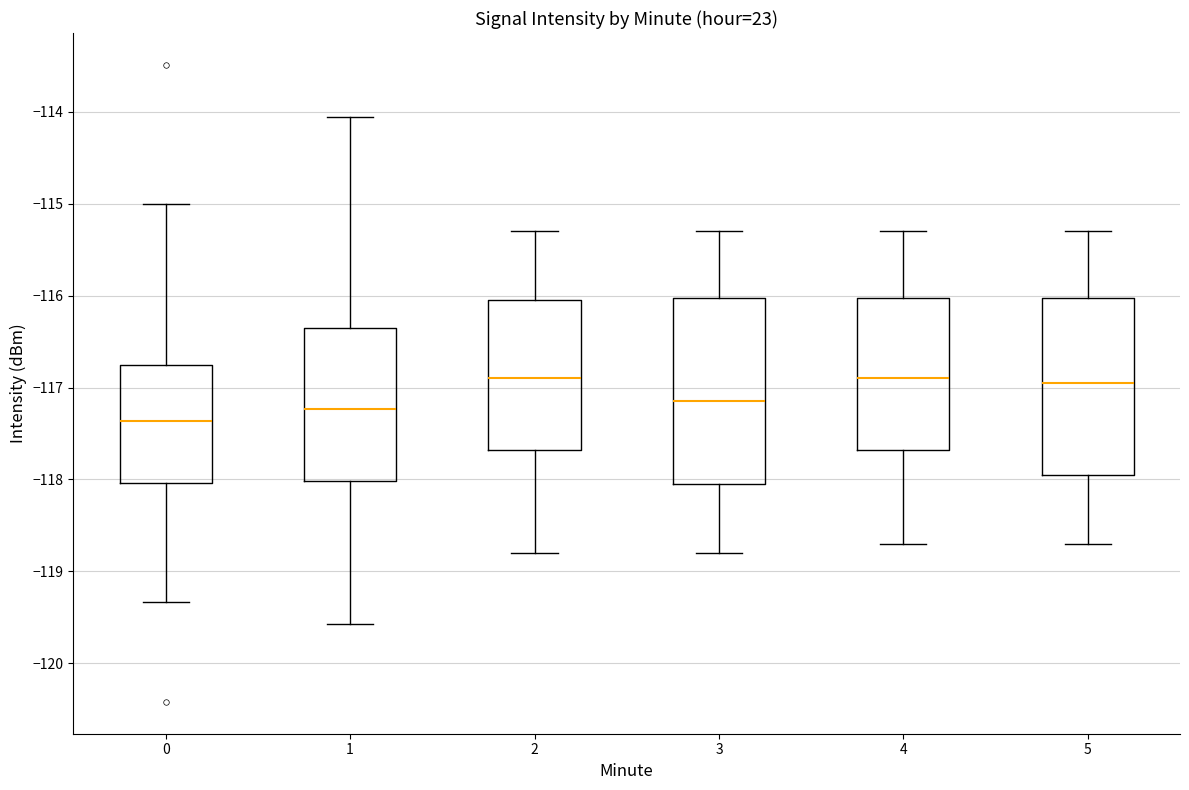

Reading left to right, transcribe this box plot: for each box, give where its median line is, the range the box spans, and where its two whiskers end, as read against the y-axis. The values are not printed on the chart, so give them approximately, as read against the axis.

0: median -117.4, box -118.0 to -116.7, whiskers -119.3 to -115.0
1: median -117.2, box -118.0 to -116.3, whiskers -119.6 to -114.1
2: median -116.9, box -117.7 to -116.0, whiskers -118.8 to -115.3
3: median -117.1, box -118.0 to -116.0, whiskers -118.8 to -115.3
4: median -116.9, box -117.7 to -116.0, whiskers -118.7 to -115.3
5: median -116.9, box -117.9 to -116.0, whiskers -118.7 to -115.3